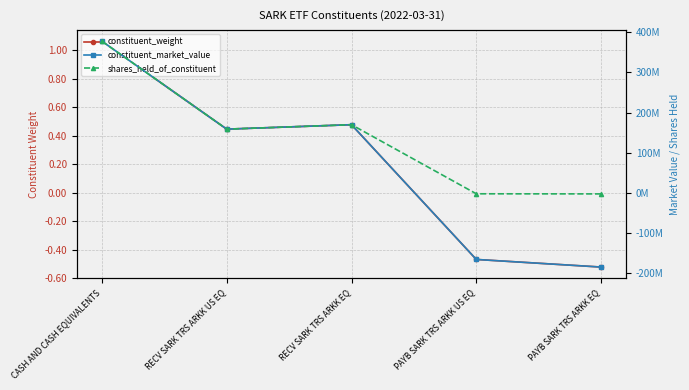

At PAYB SARK TRS ARKK EQ, list the series in order from smallest to largest.

constituent_market_value, shares_held_of_constituent, constituent_weight